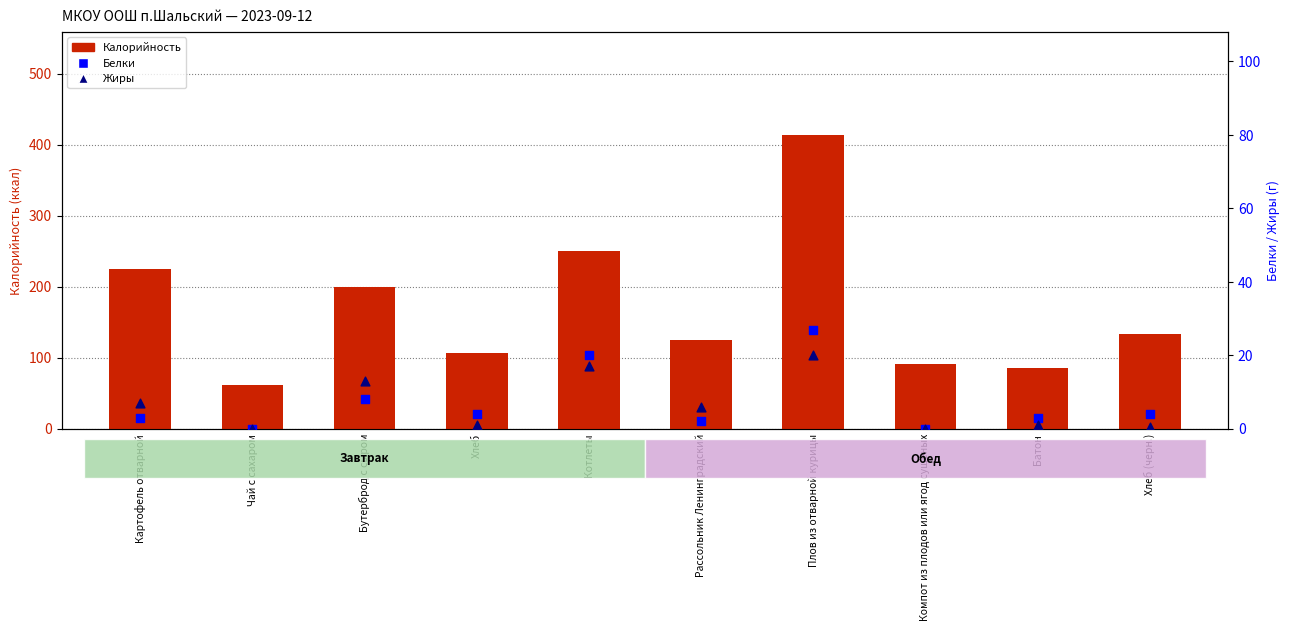

Which series has the largest Y range (max minus min)?

Калорийность